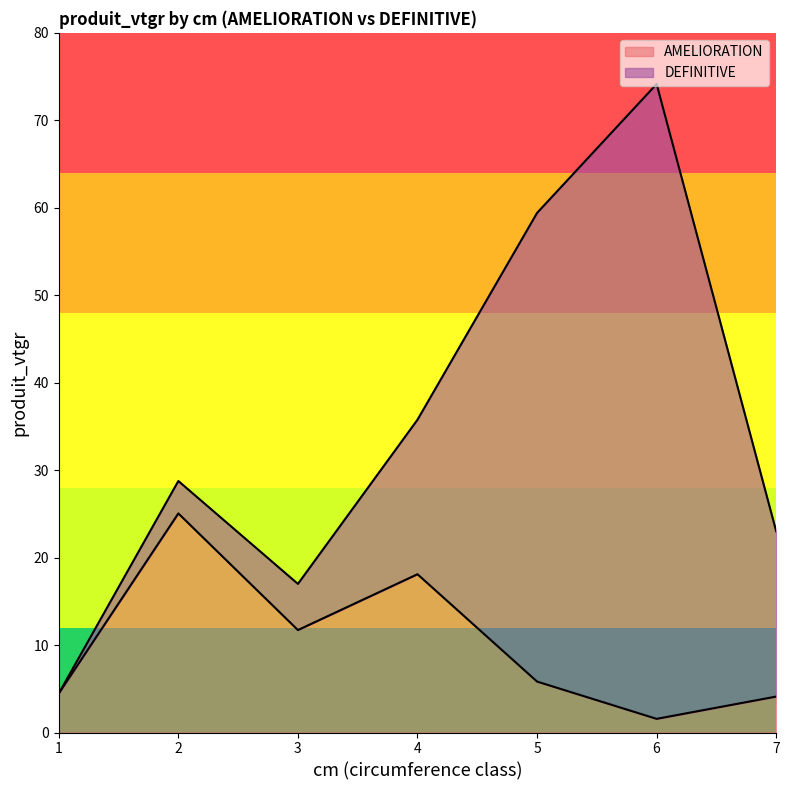

Which category has the lowest value in the AMELIORATION series?

6